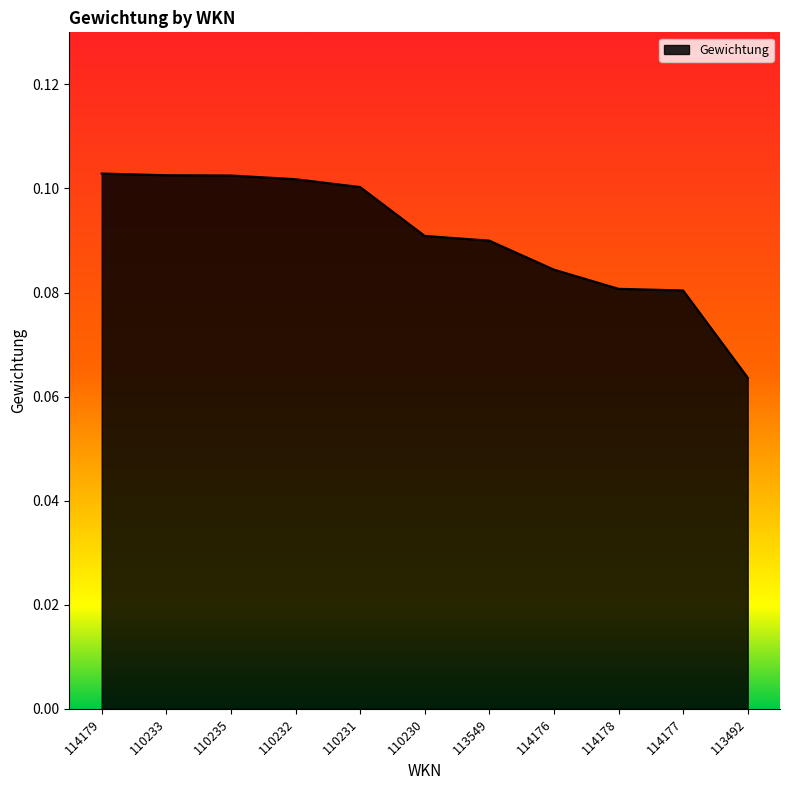

What position from the right is 110235?

9